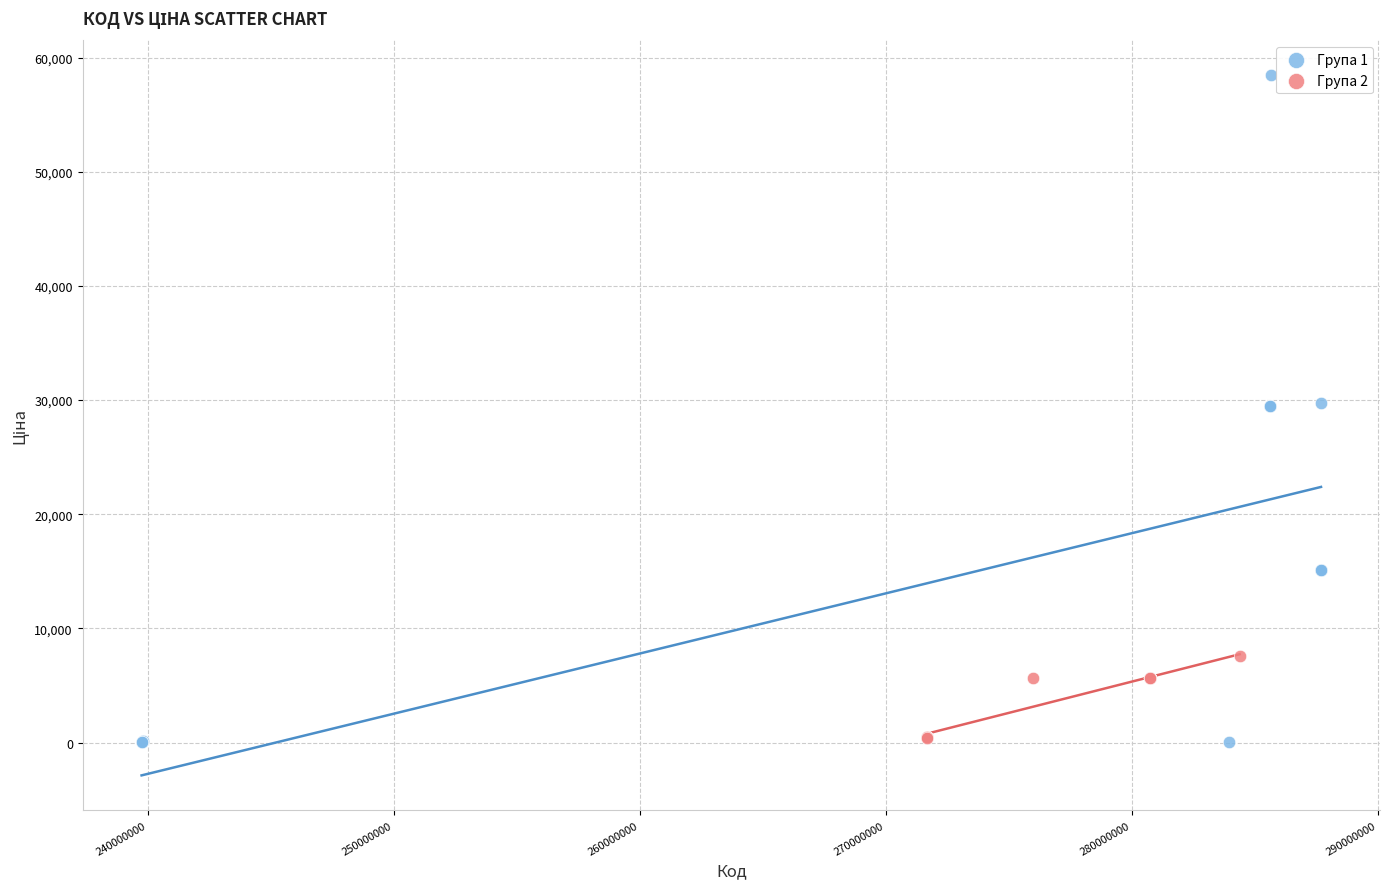

Which series has the largest Y range (max minus min)?

Група 1